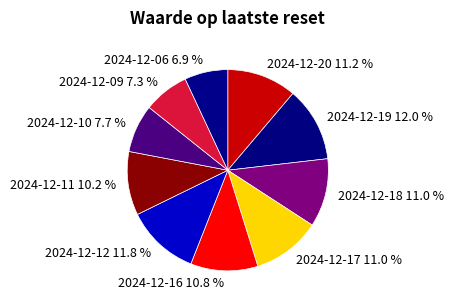

Count the number of slices in the pie.

10